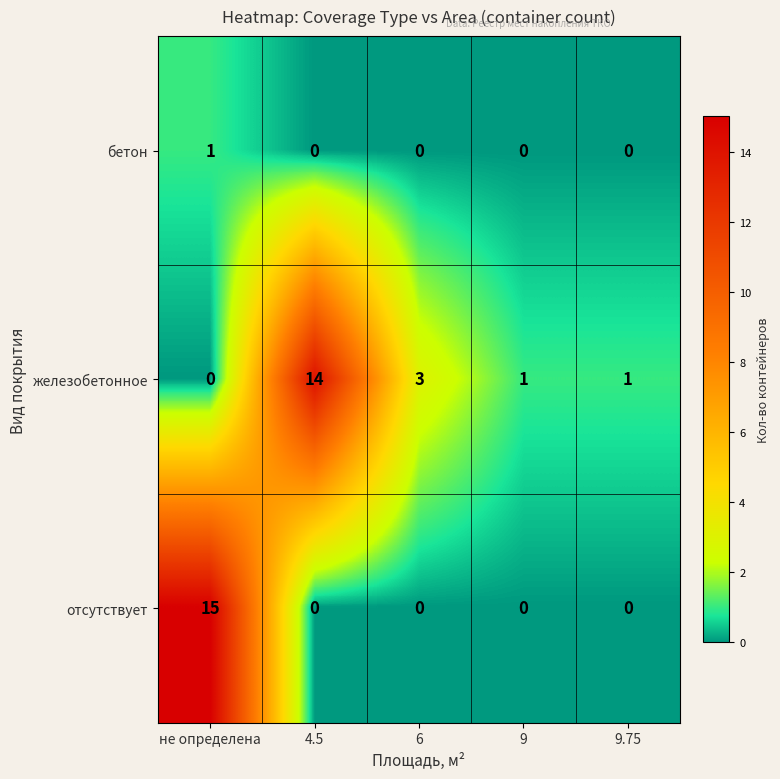

What is the total value across all series at 6?

3